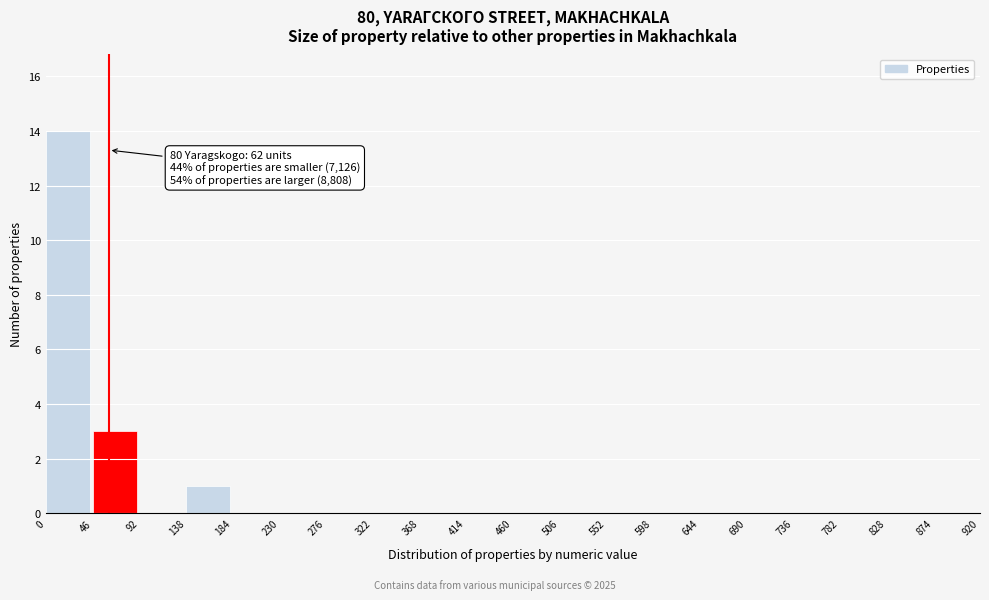

Over which range of the x-axis is the bar tallest?

0 to 46